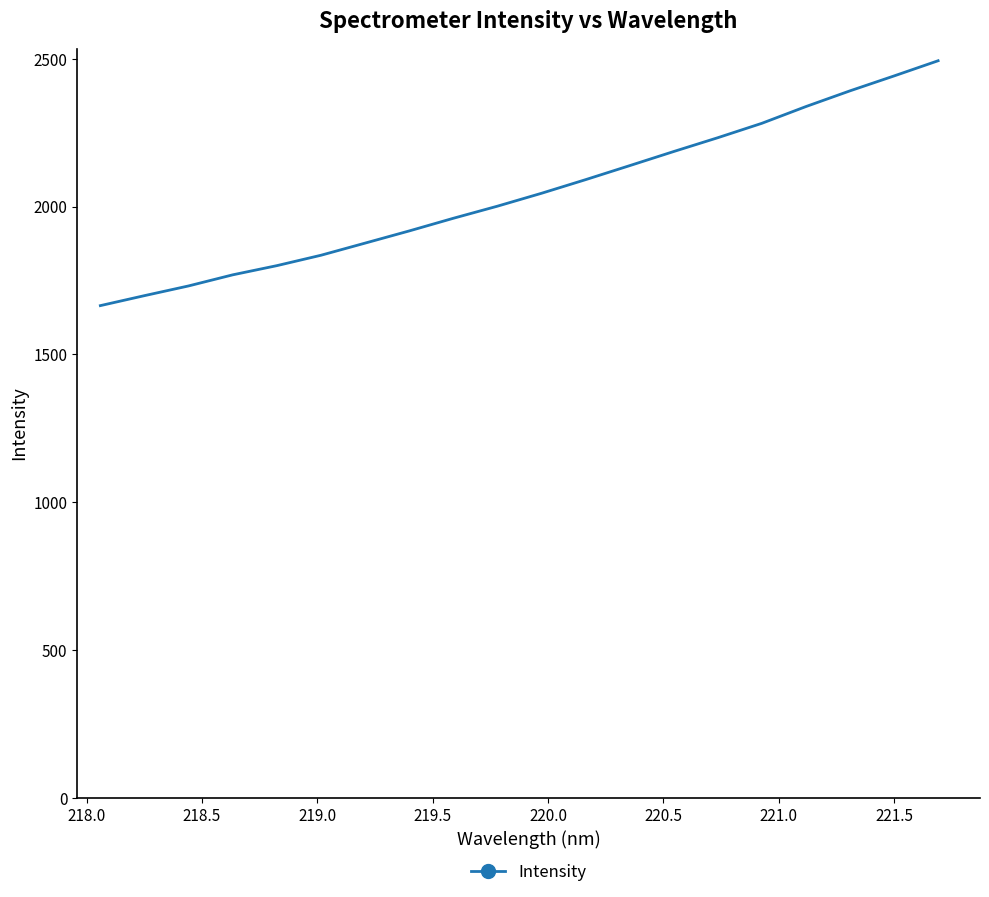

Does the chart display data point markers on the line(s)?

No